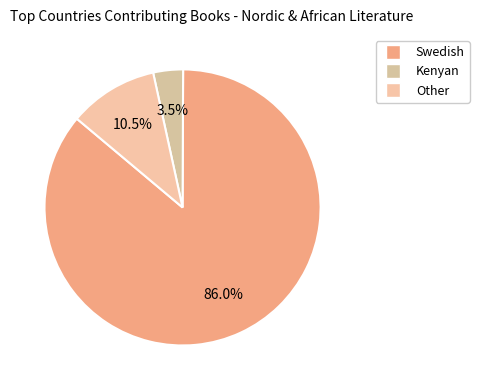

What is the ratio of the value at Other to the value at Kenyan?

3.0